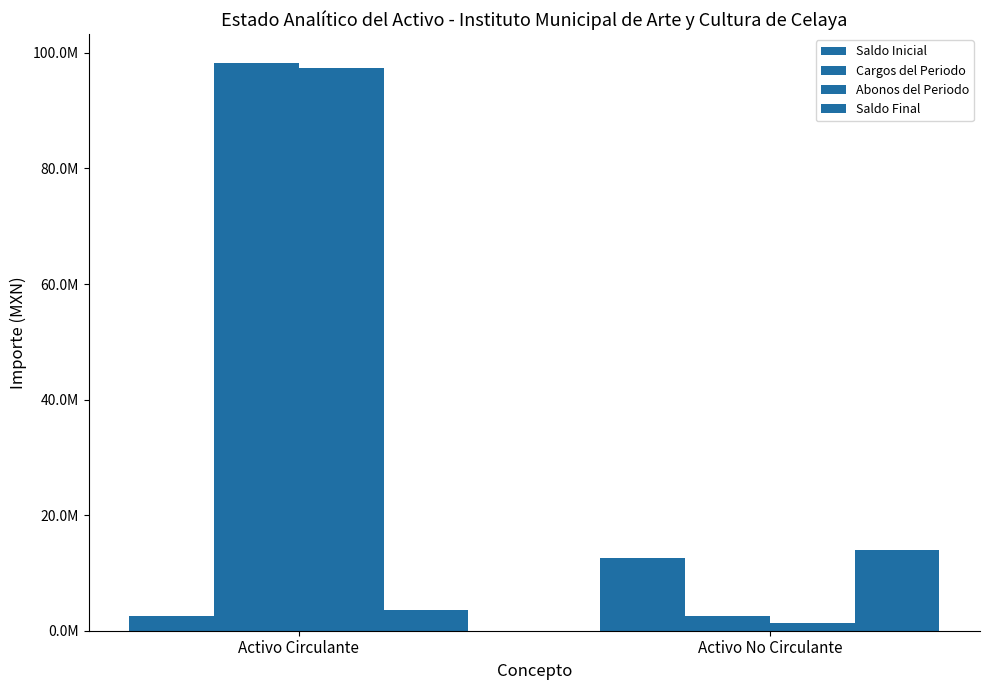

Are the bars horizontal?

No